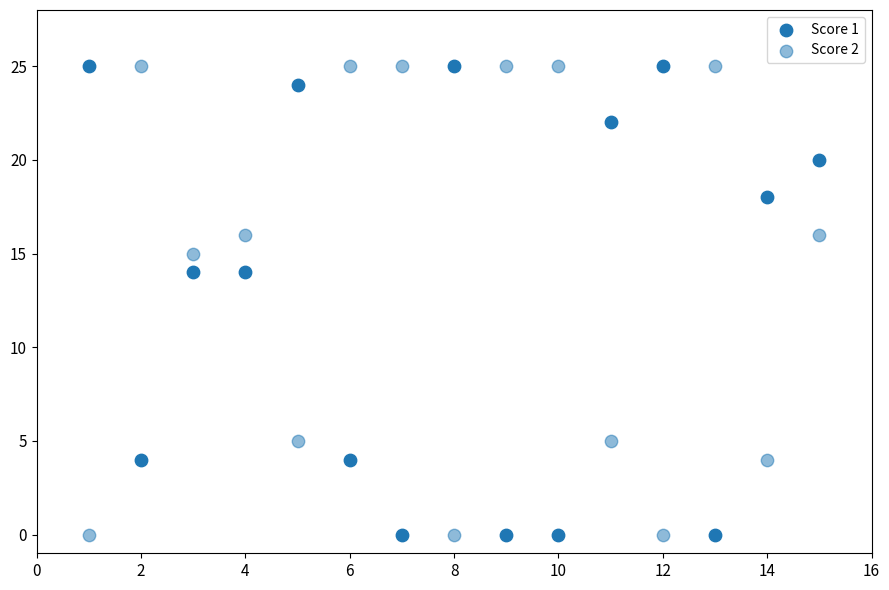

How many data points are displayed?

30